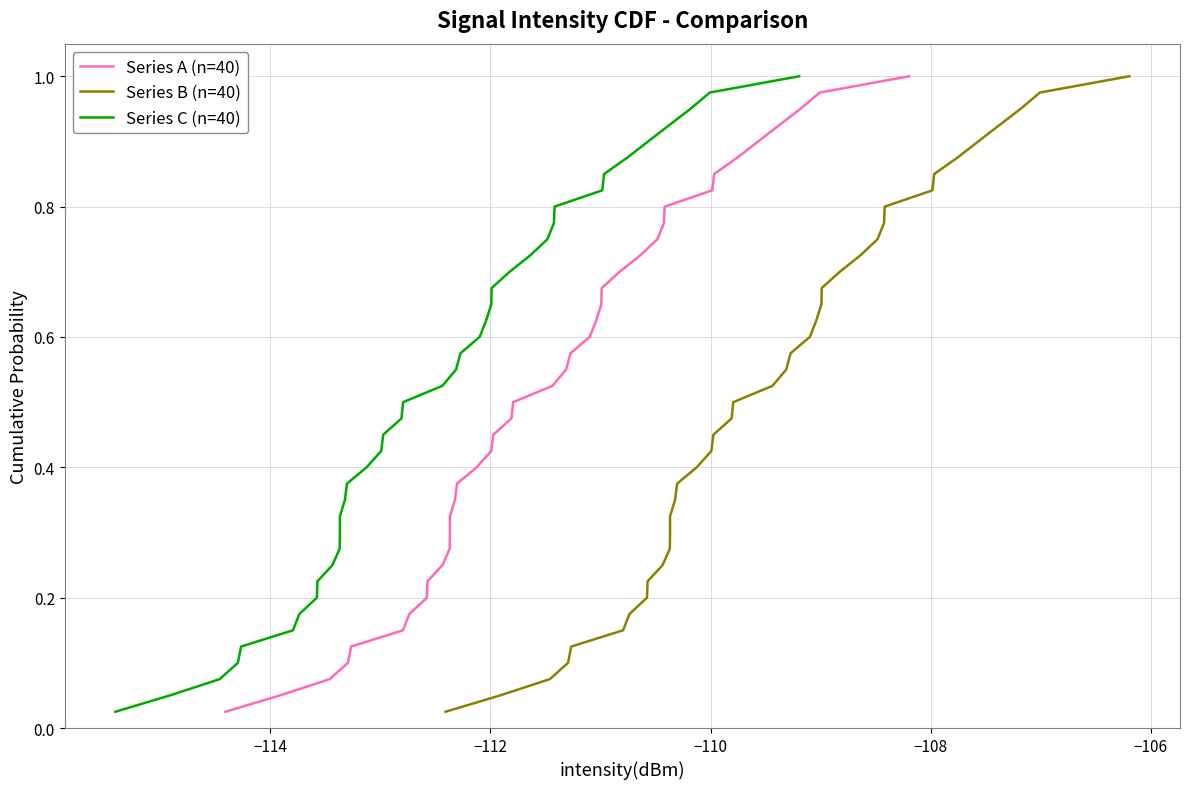

What is the greatest value displayed?

1.0